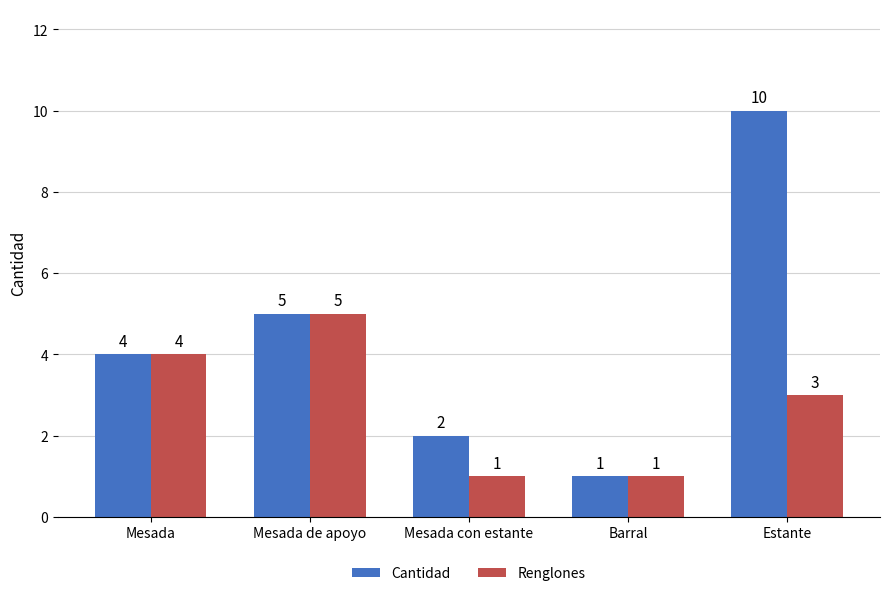

How many values in the Renglones series are below 3?

2